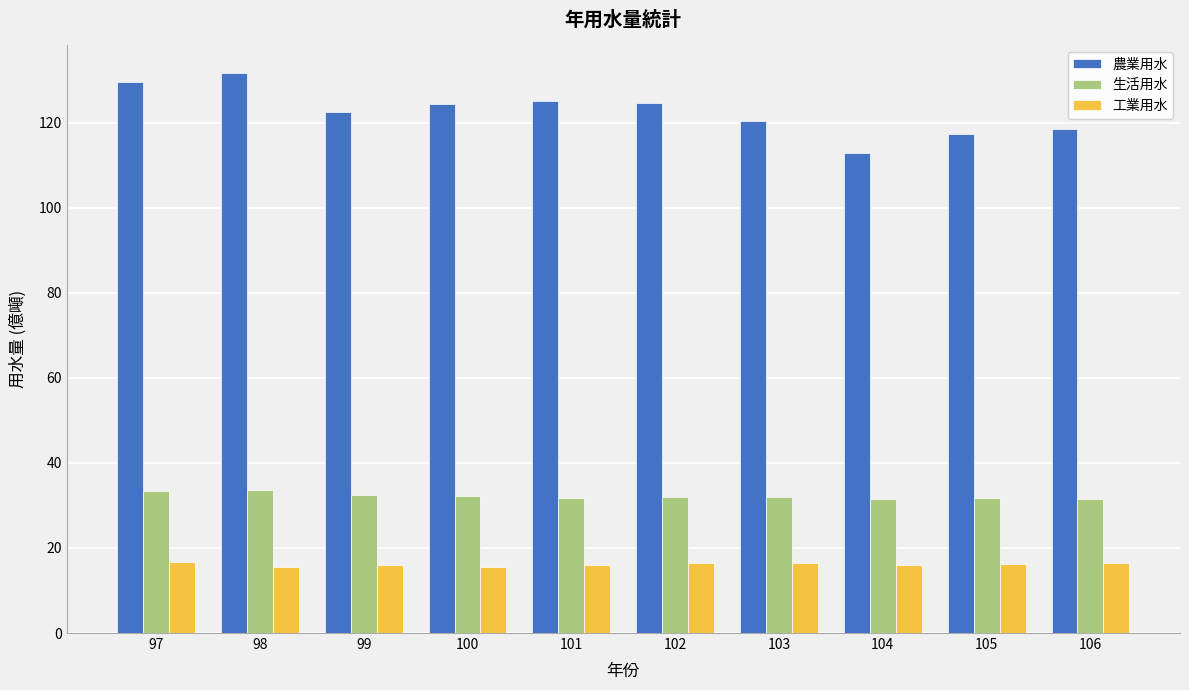

What is the average value of the 工業用水 series?

16.1